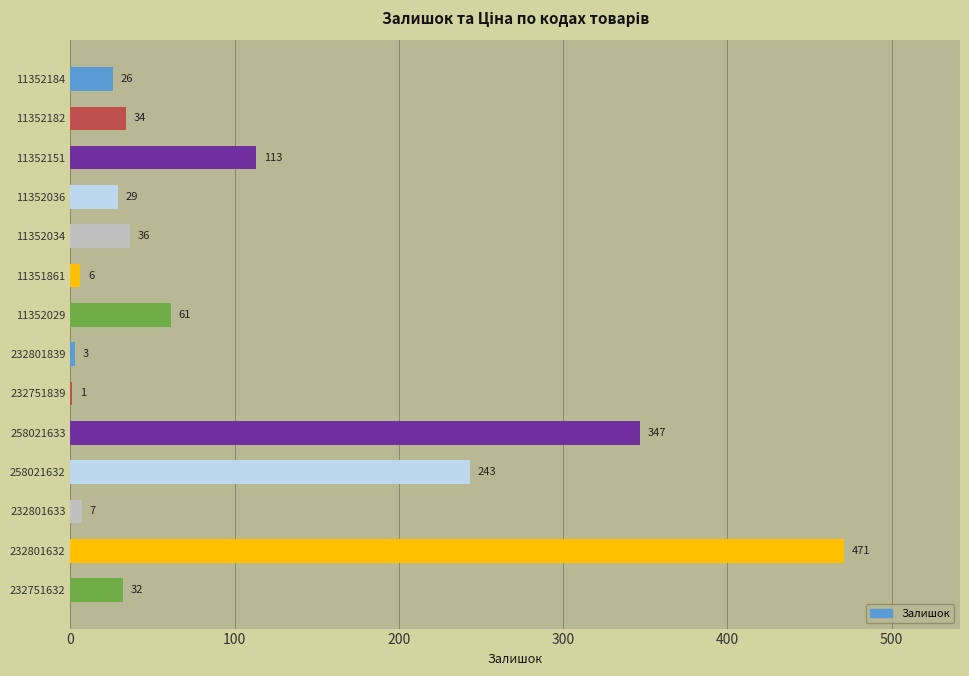

What is the sum of the values at 11352182 and 11352034?

70